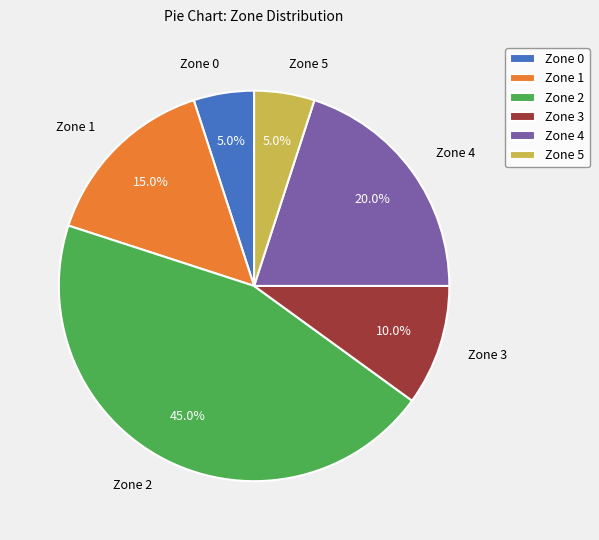

What is the ratio of the value at Zone 5 to the value at Zone 4?

0.2